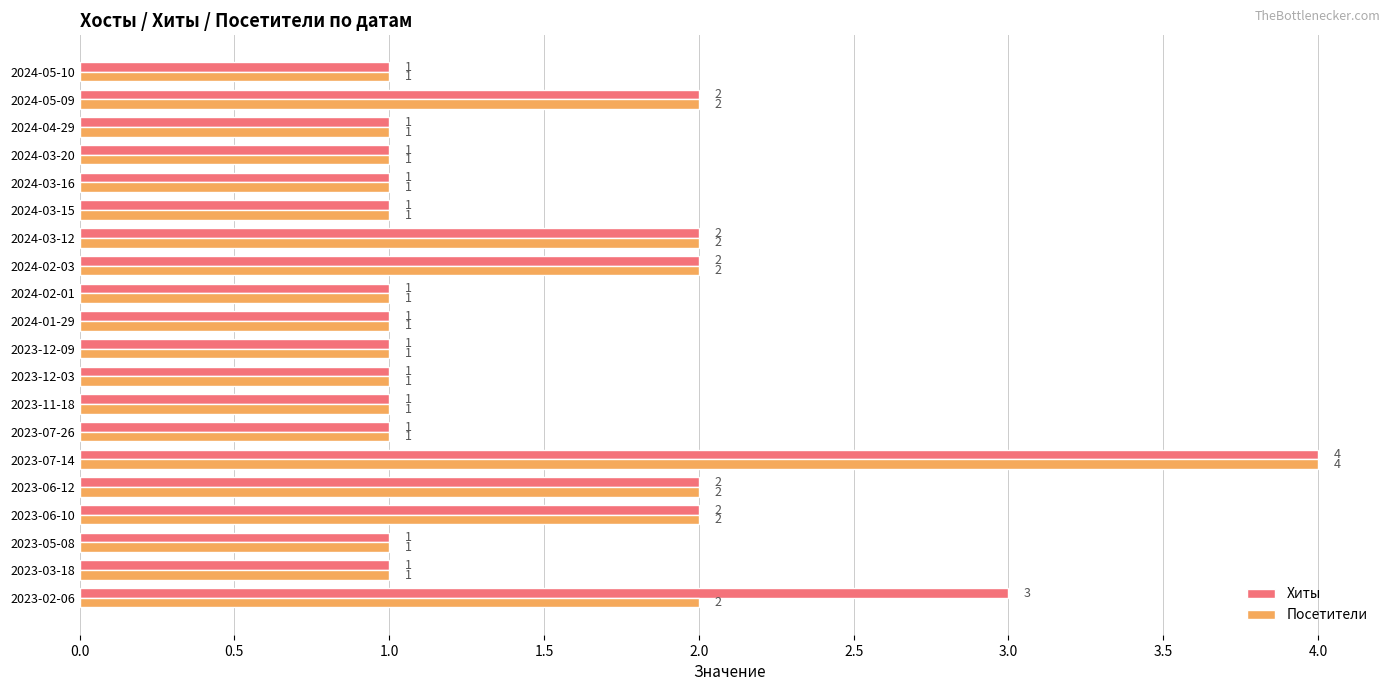

The Хиты series shows 2 at 2024-04-29. True or false?

False